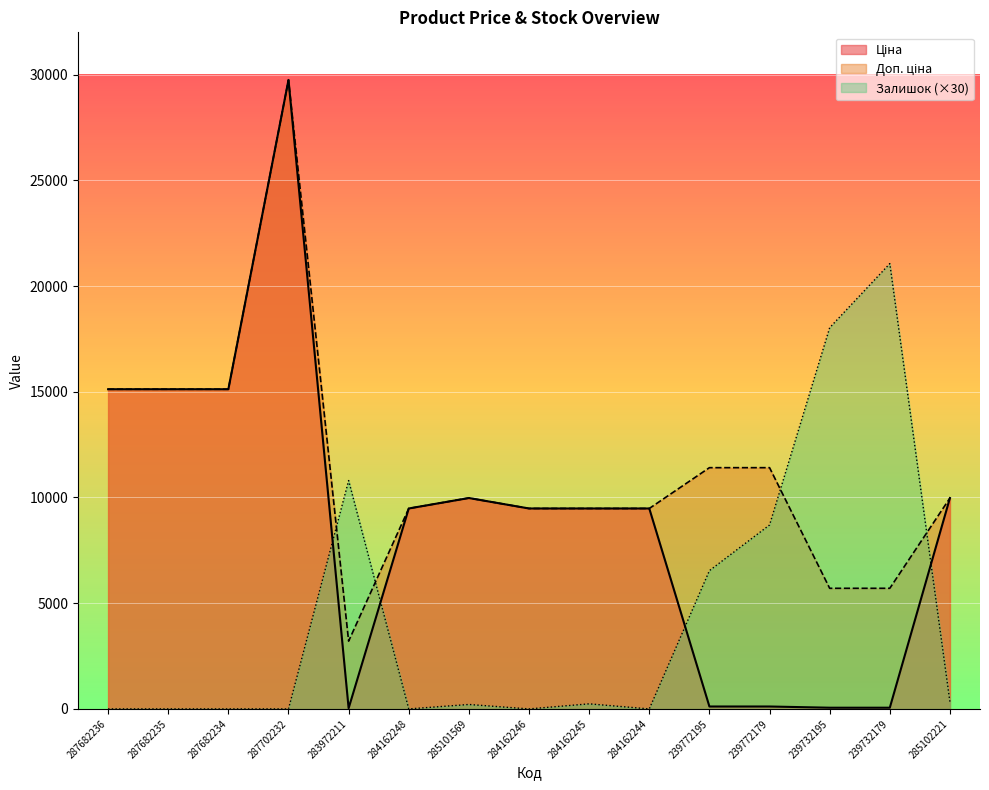

What is the greatest value displayed?

29747.2